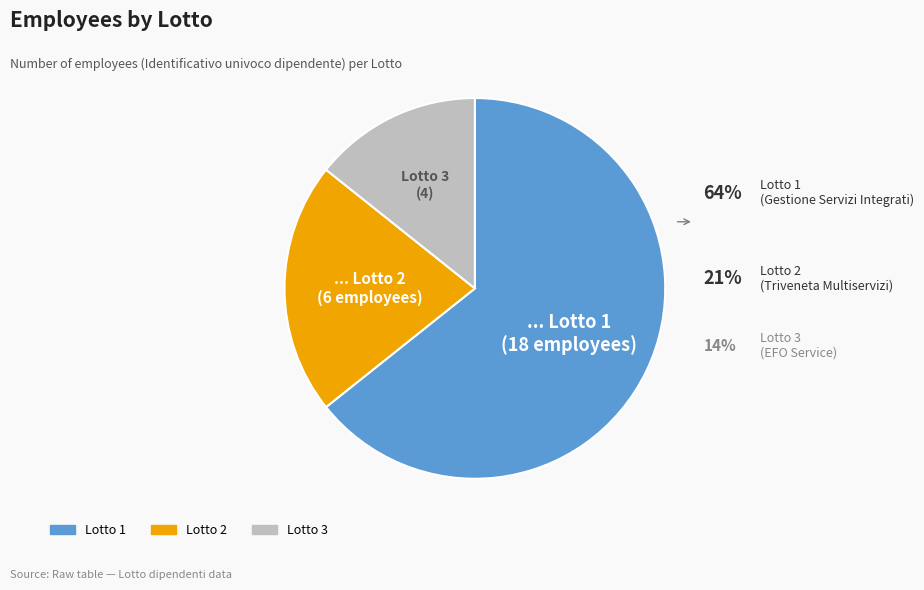

To the nearest percent, what portion does Lotto 2 represent?

21%